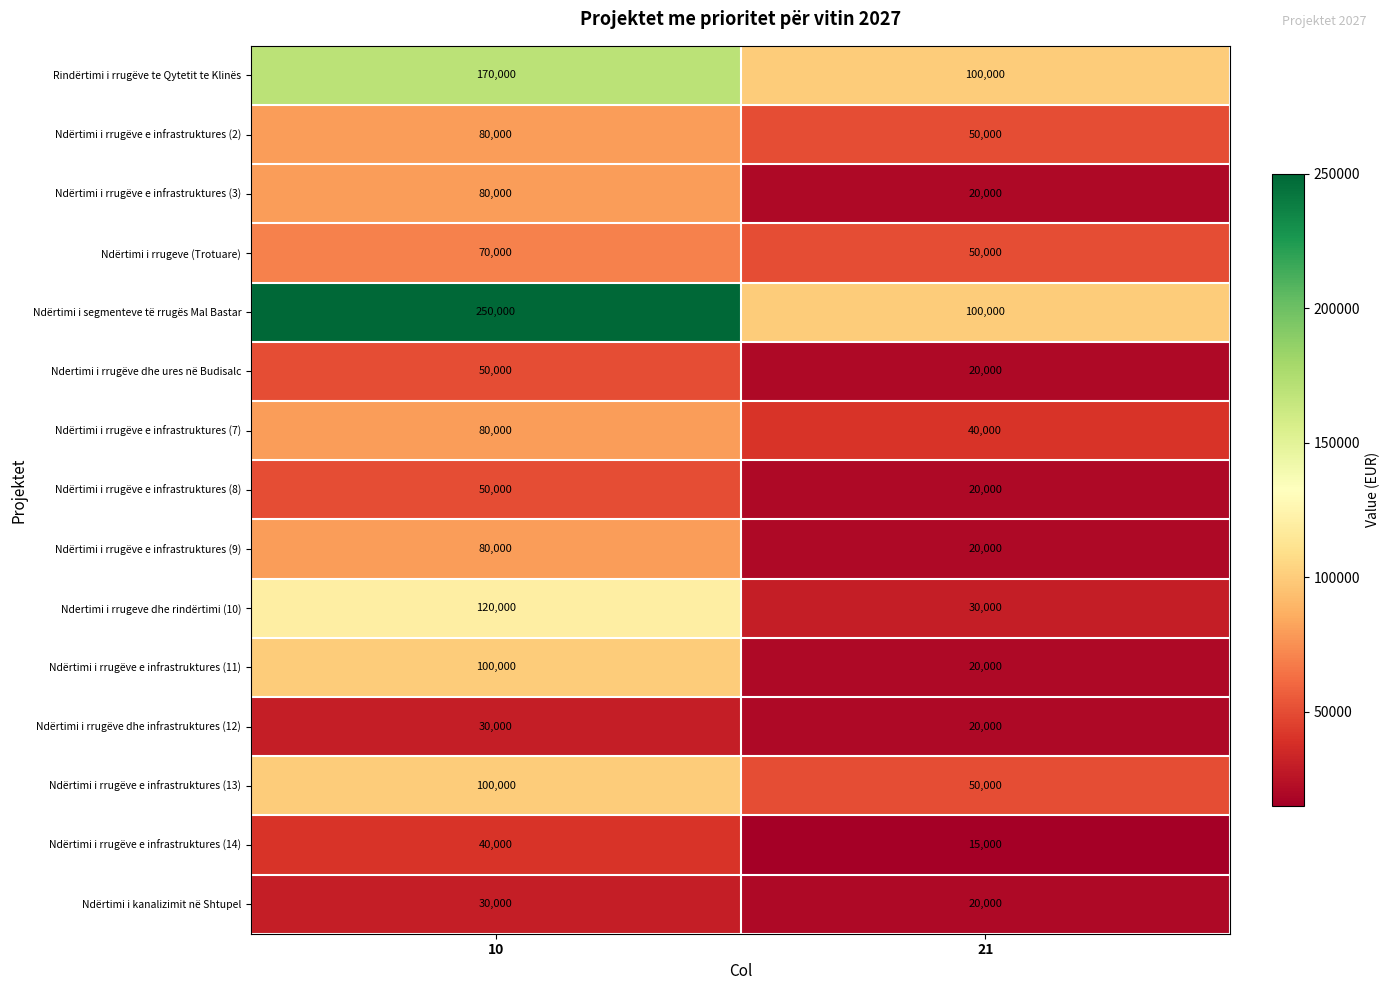

What is the sum of the Ndërtimi i rrugeve (Trotuare) values at 10 and 21?

120000